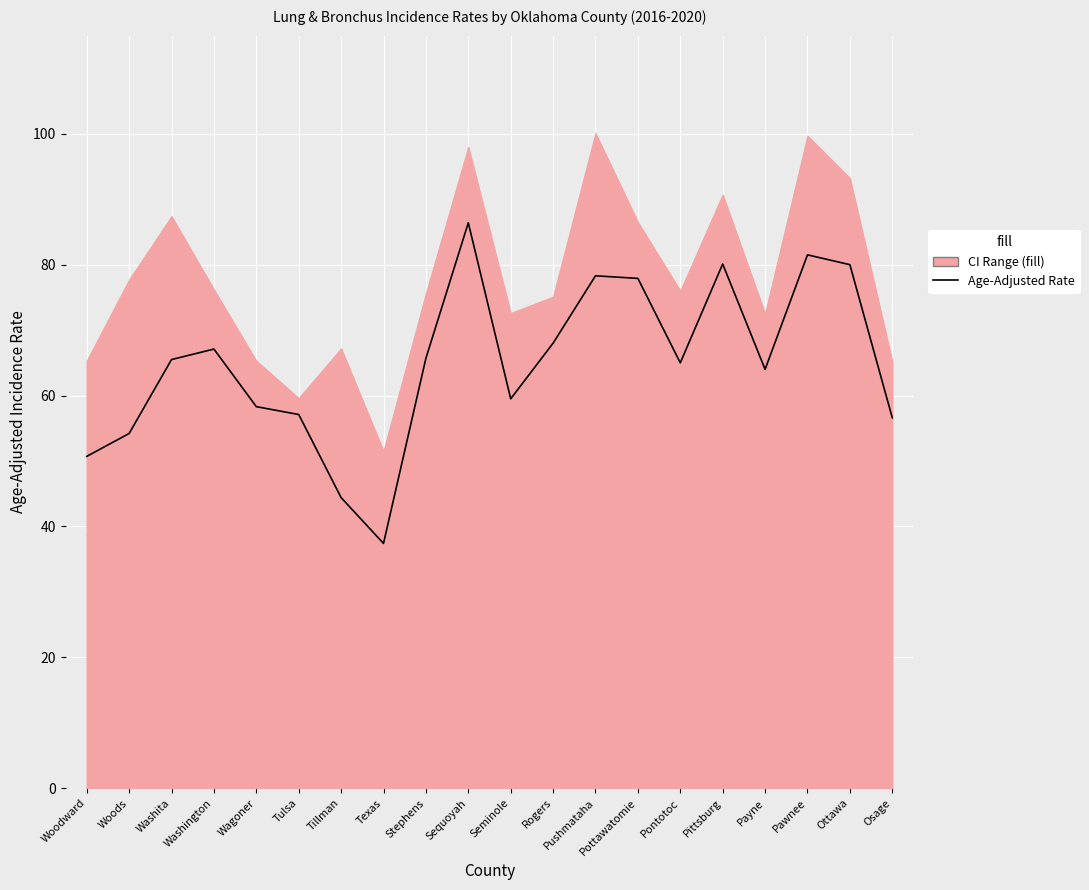

The value at Pawnee is 54.8. True or false?

False